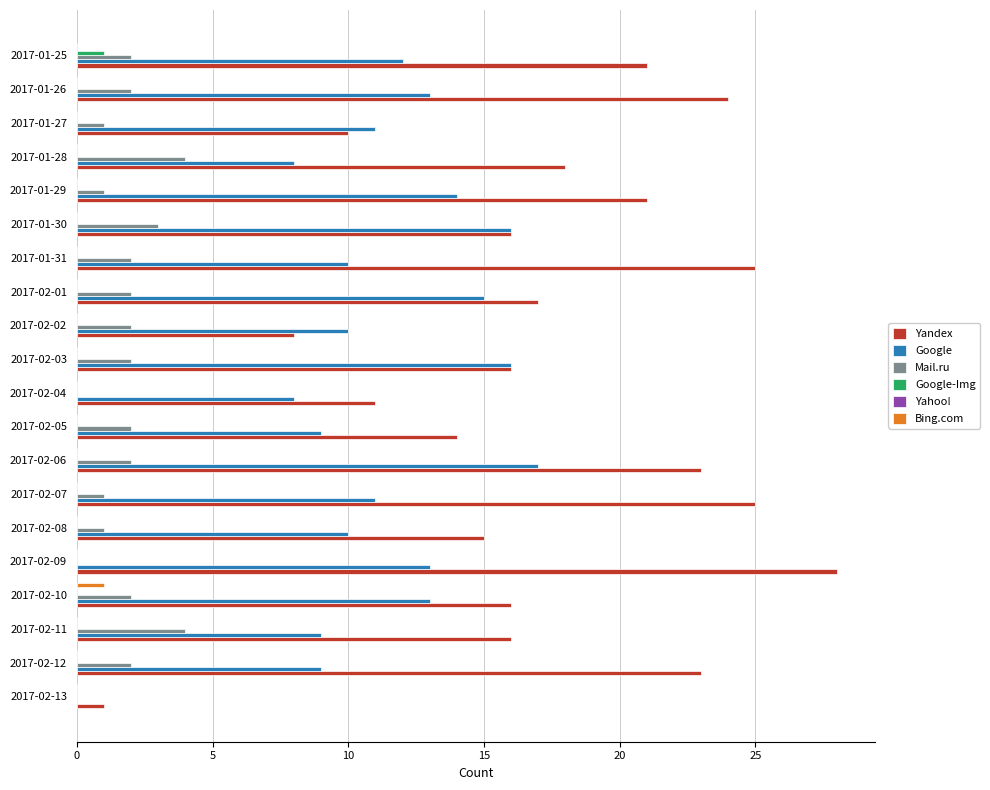

What is the greatest value displayed?

28